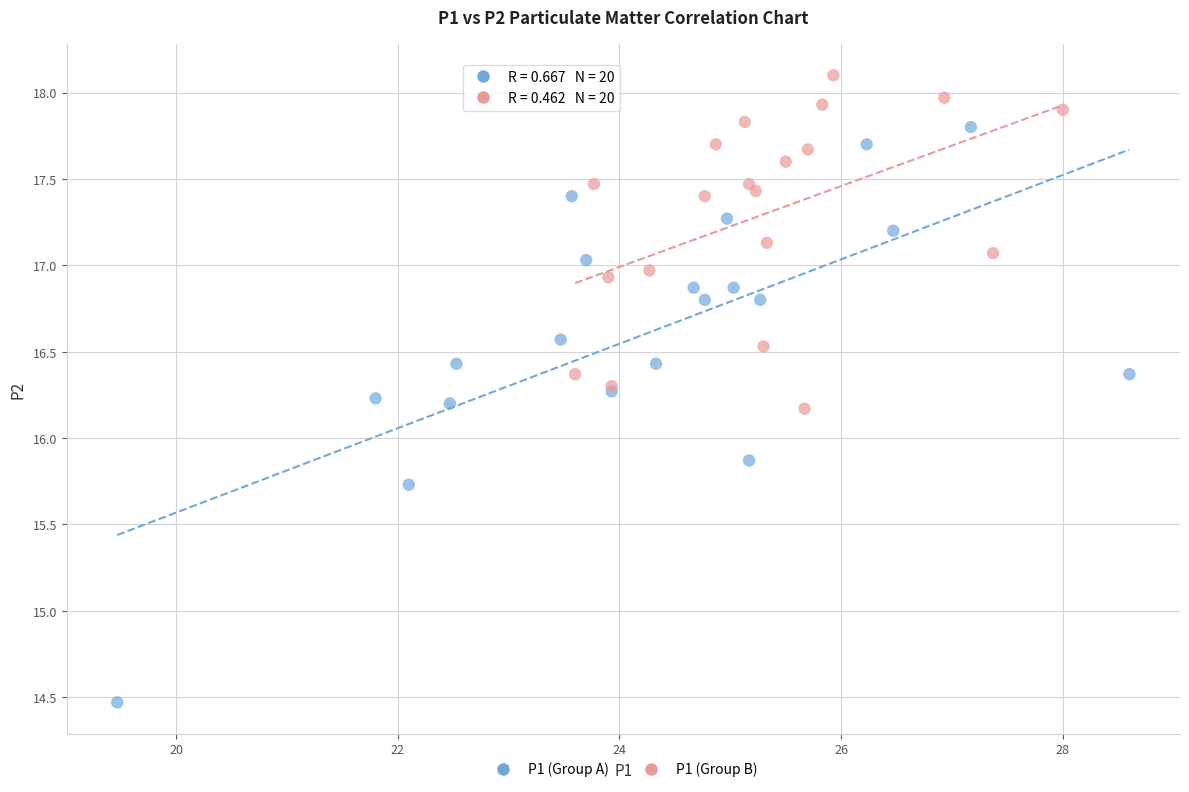

Which series reaches the maximum Y coordinate?

P1 (Group B)